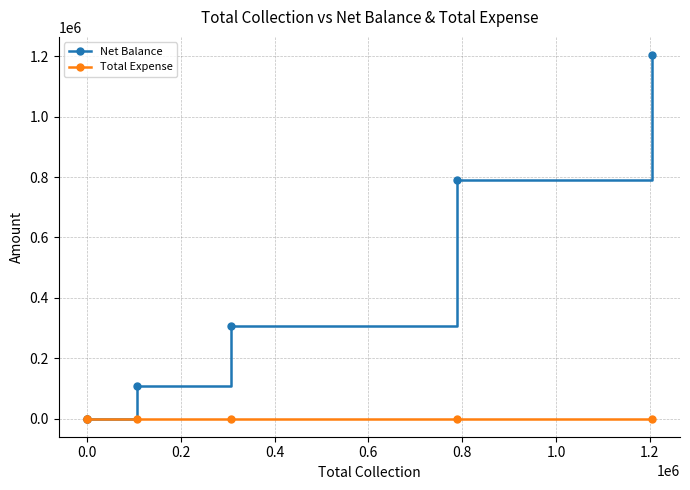

Is this an area chart (filled region under the line)?

No